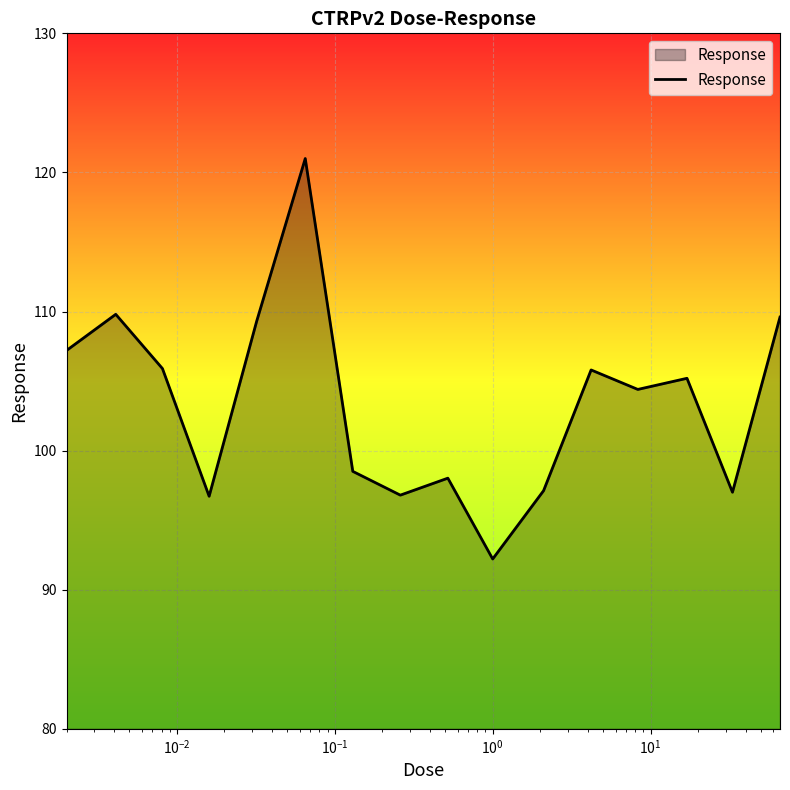

What is the difference between the maximum and minimum values?

28.8